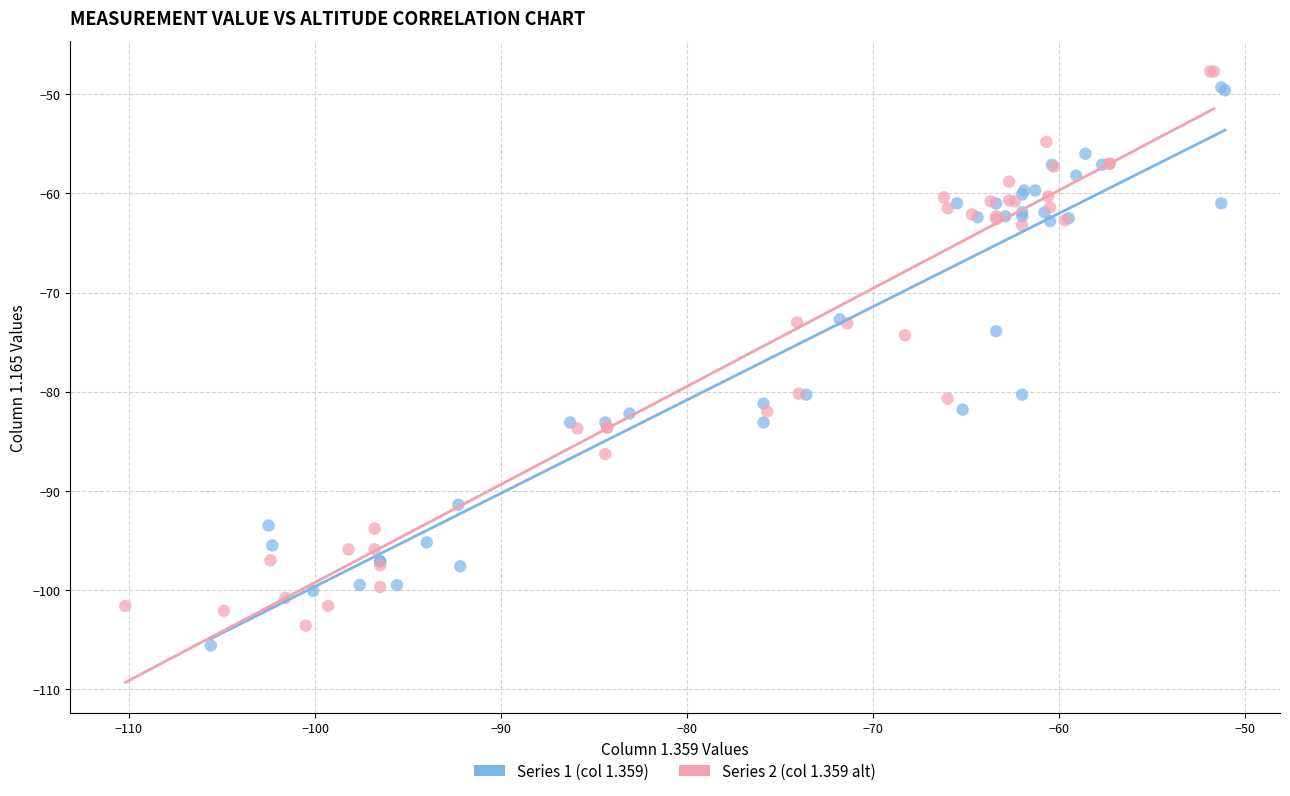

What are all the series names shown in the legend?

Series 1 (col 1.359), Series 2 (col 1.359 alt)